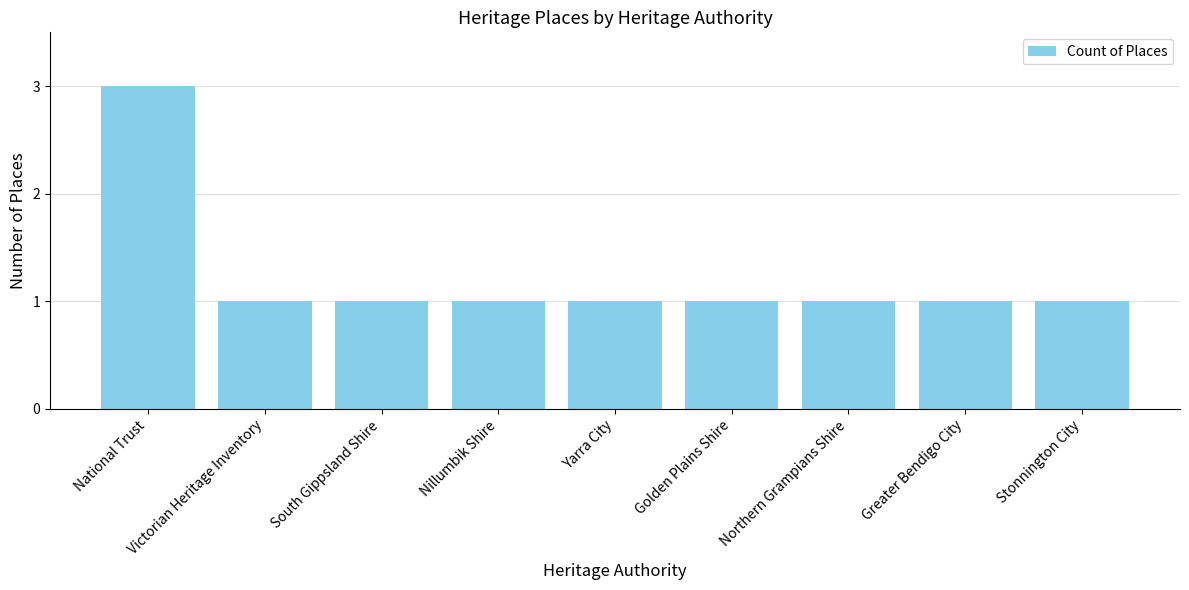

What is the ratio of the value at Yarra City to the value at Victorian Heritage Inventory?

1.0